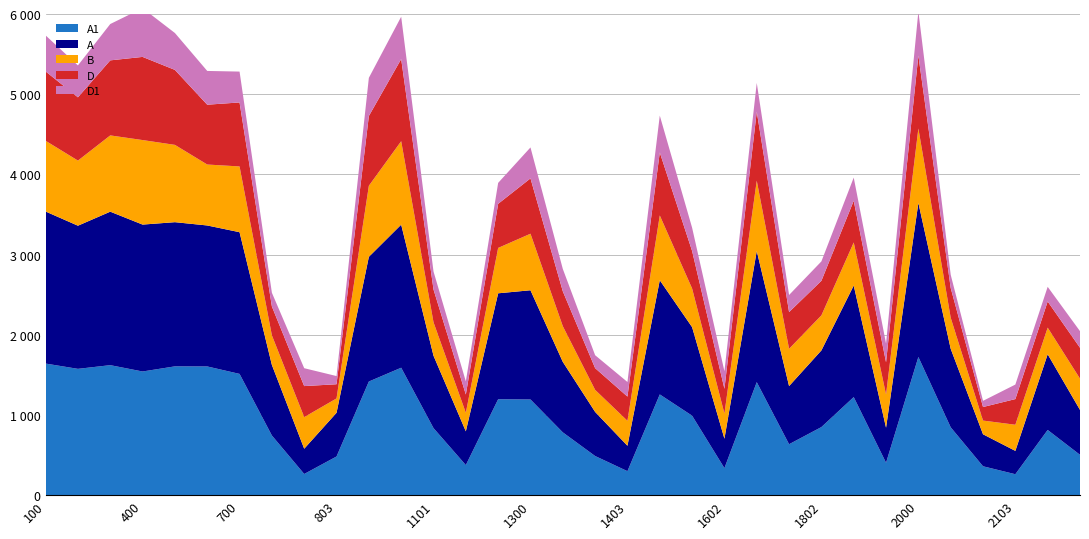

Reading left to right, what are all the values shown in this chart?

A1: 1641	1575	1621	1542	1606	1605	1512	744	264	482	1417	1589	836	375	1196	1193	783	488	299	1256	991	337	1409	635	849	1223	404	1723	846	360	261	813	503
A: 1896	1785	1914	1832	1798	1758	1767	880	315	545	1555	1784	903	421	1321	1362	879	550	317	1424	1104	367	1635	725	956	1391	437	1921	979	399	291	944	560
B: 882	812	951	1054	964	760	820	369	394	179	886	1041	417	231	566	705	445	275	311	808	482	314	877	465	437	537	414	928	387	171	326	332	390
D: 865	789	936	1037	935	746	798	360	387	177	870	1024	409	228	550	690	435	271	302	785	468	308	861	458	431	520	402	909	371	169	320	326	385
D1: 449	398	453	608	460	421	385	171	223	102	476	528	224	164	261	386	279	161	182	460	290	219	358	213	242	289	233	550	165	77	181	183	207